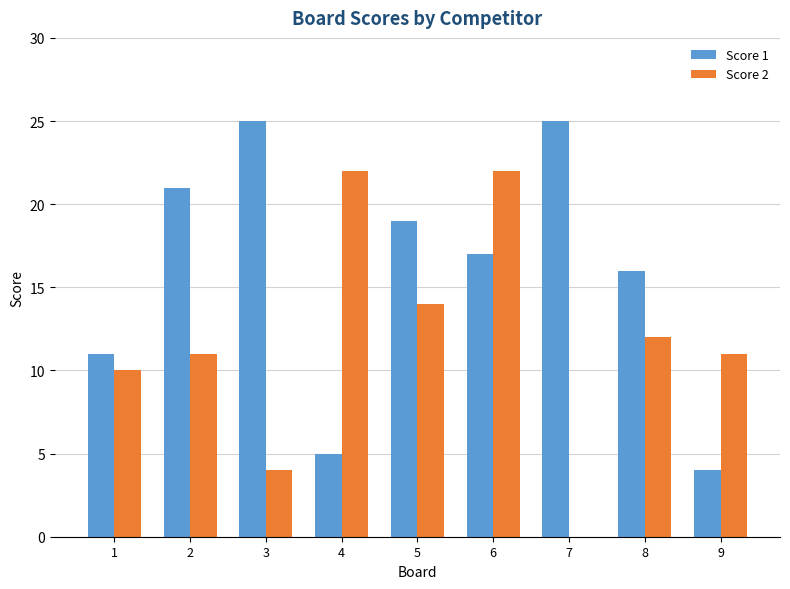

What is the maximum value for Score 2?

22